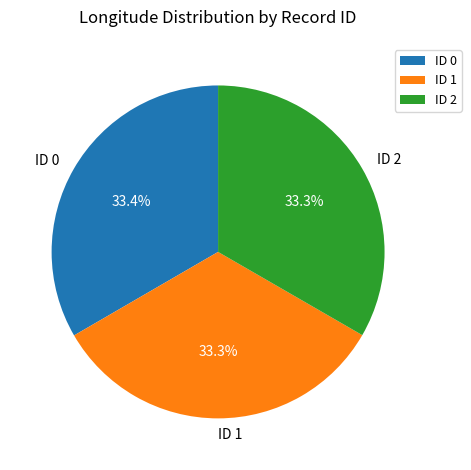

What is the ratio of the value at ID 2 to the value at ID 1?

1.0